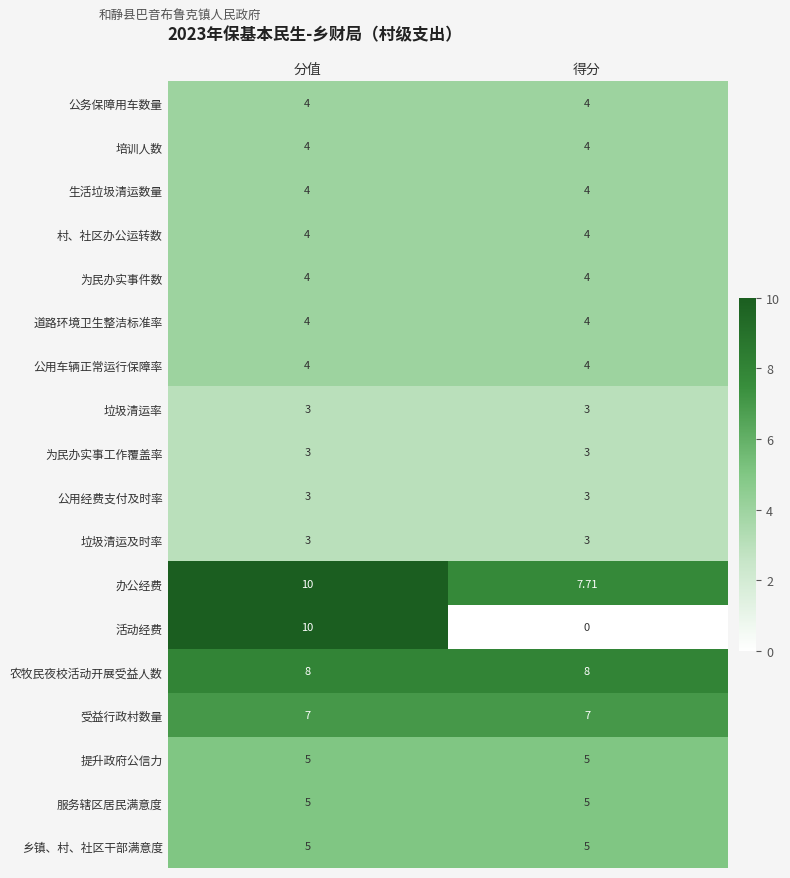

Which series has the largest total across all categories?

办公经费